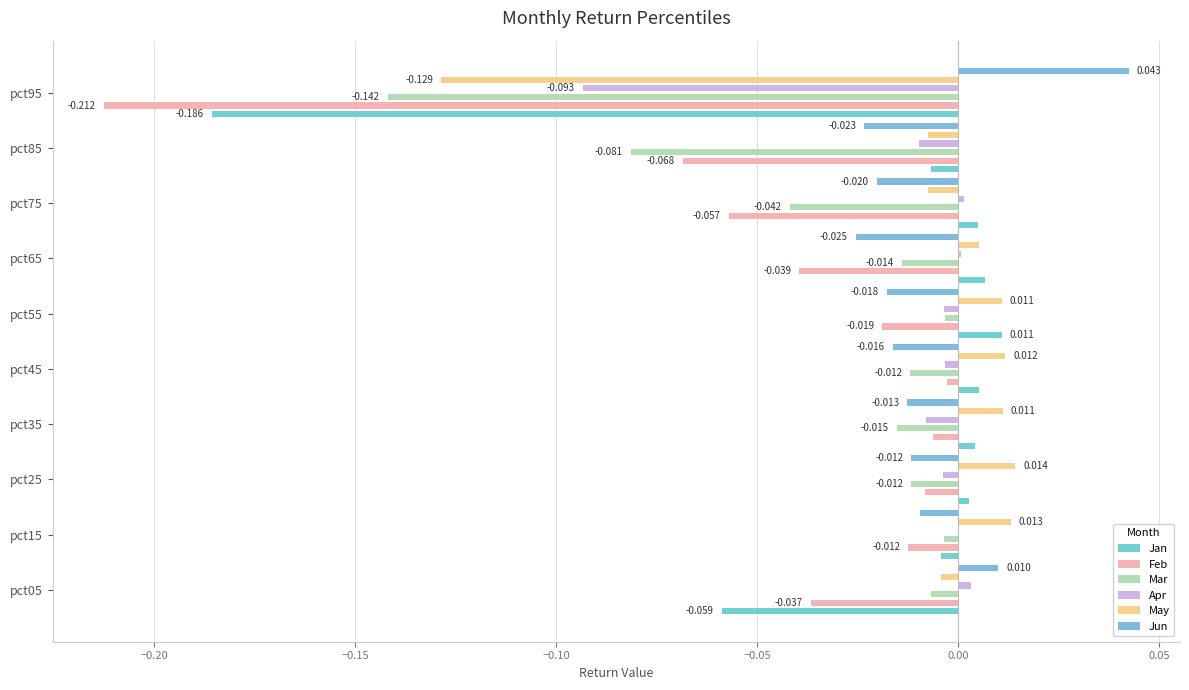

How many data points in Jun are above 0?

2